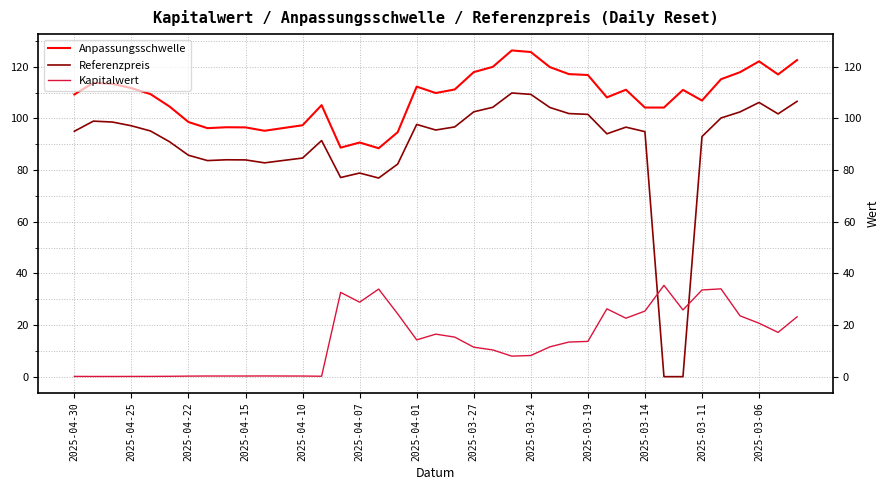

Which series has the largest total across all categories?

Anpassungsschwelle